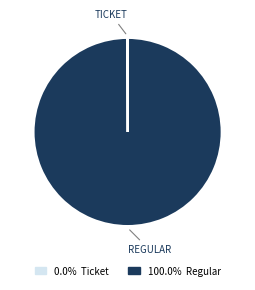

Does any single category account for the majority?

Yes